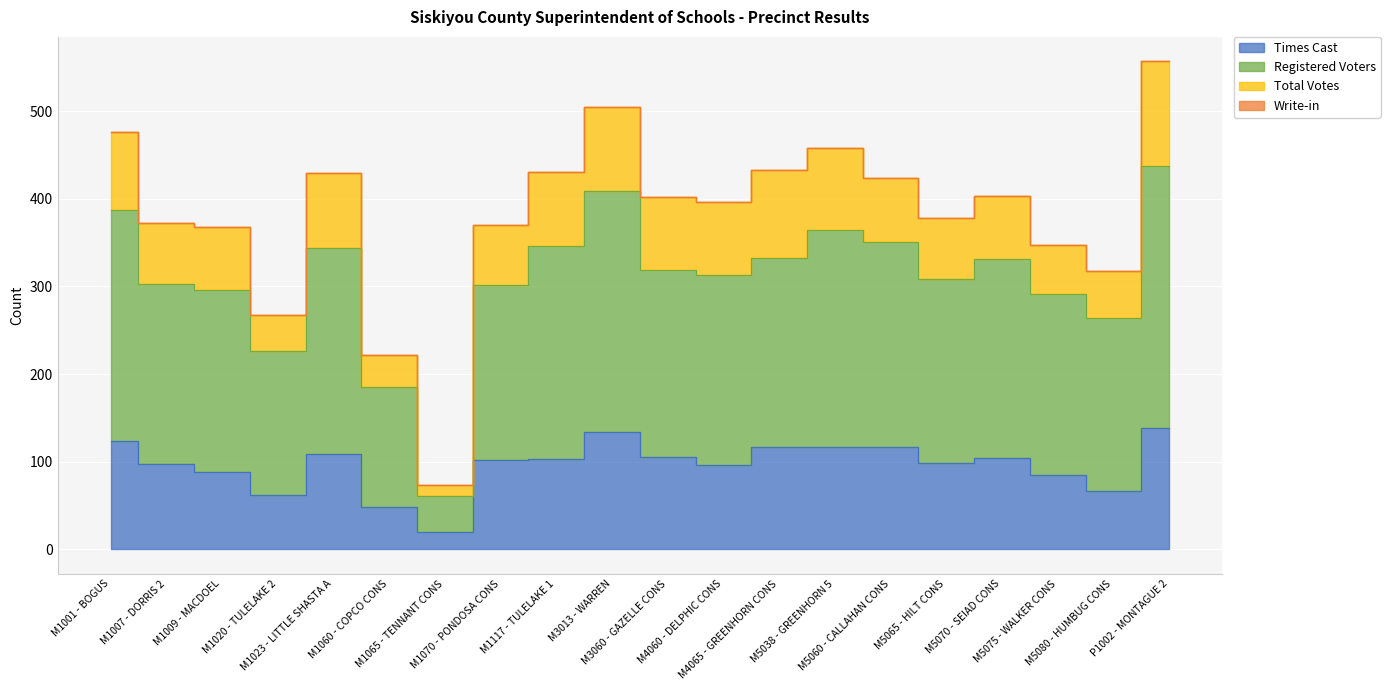

What position from the left is M5080 - HUMBUG CONS?

19